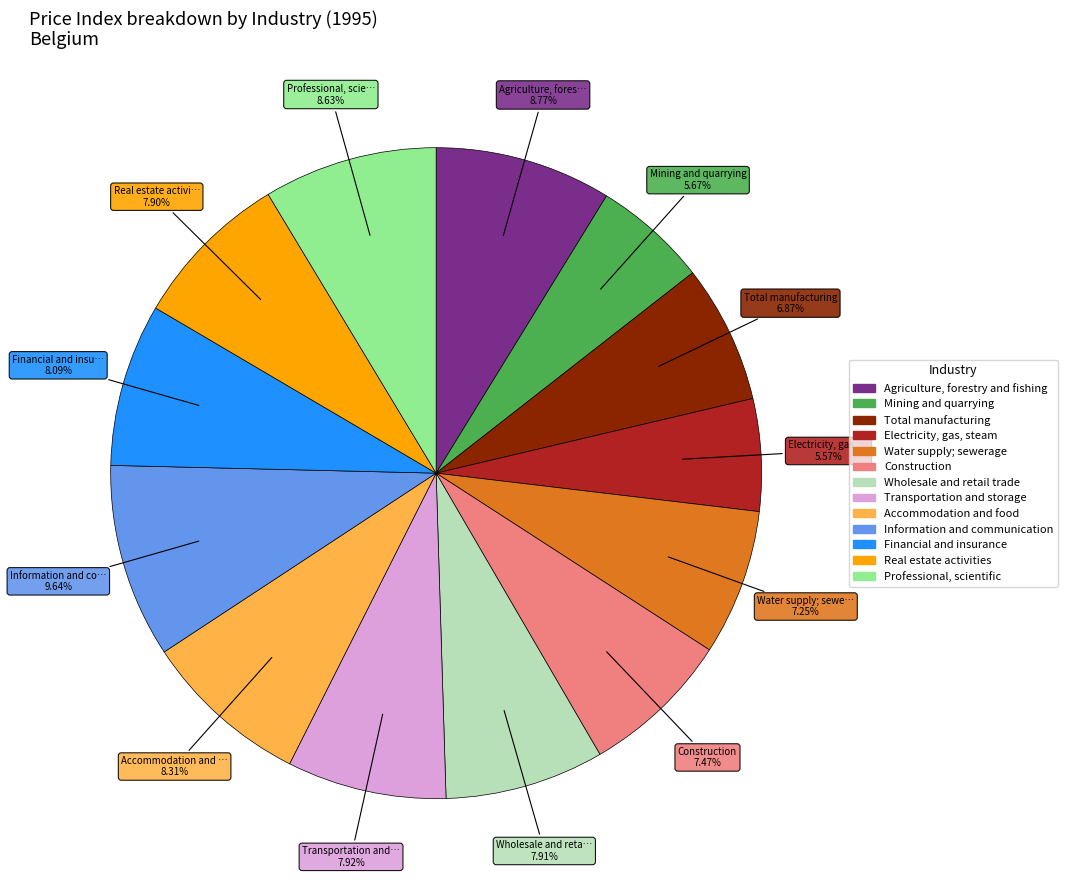

Which has a higher value, Electricity, gas, steam or Real estate activities?

Real estate activities